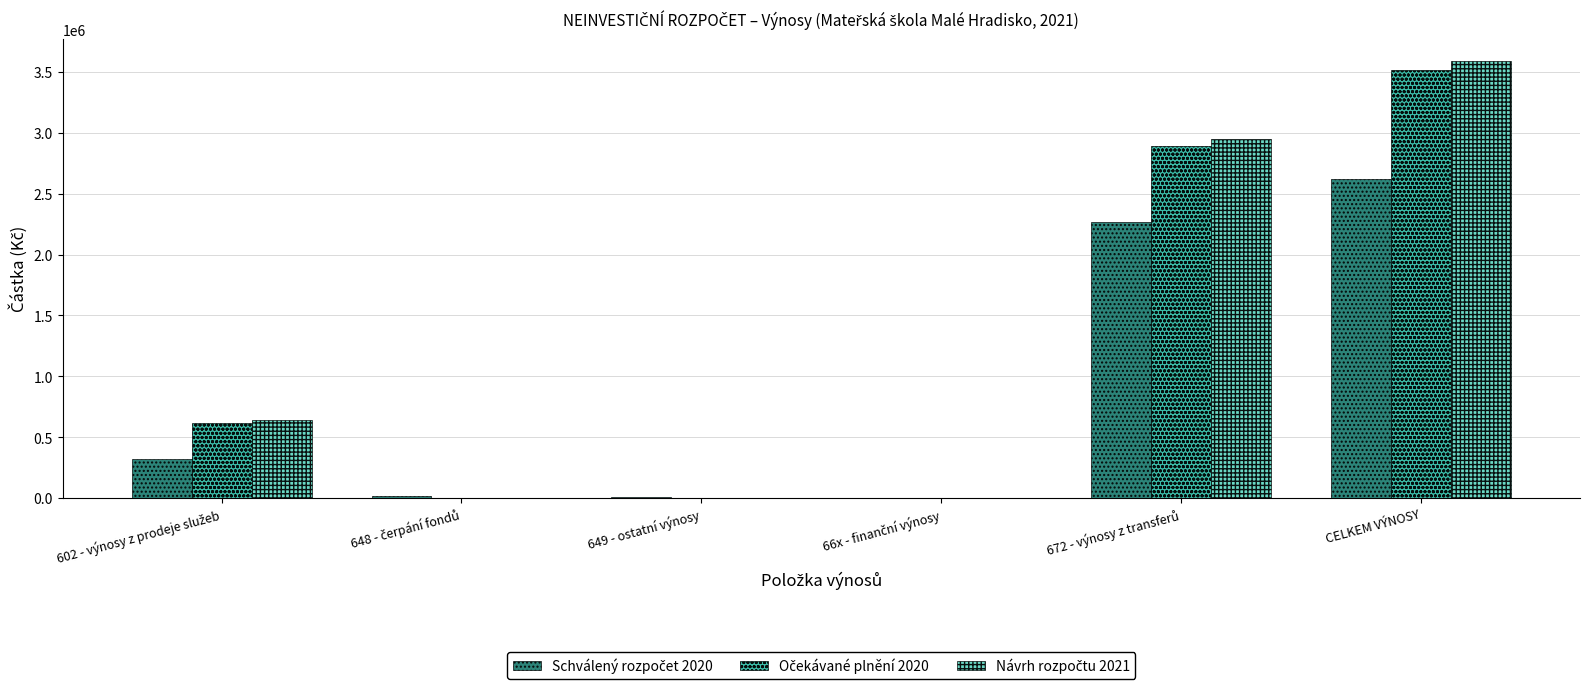

Reading left to right, transcribe all the data shown in this chart.

Schválený rozpočet 2020: 602 - výnosy z prodeje služeb=325000	648 - čerpání fondů=16000	649 - ostatní výnosy=8000	66x - finanční výnosy=40	672 - výnosy z transferů=2270000	CELKEM VÝNOSY=2619040
Očekávané plnění 2020: 602 - výnosy z prodeje služeb=620000	648 - čerpání fondů=0	649 - ostatní výnosy=0	66x - finanční výnosy=60	672 - výnosy z transferů=2890681	CELKEM VÝNOSY=3510741
Návrh rozpočtu 2021: 602 - výnosy z prodeje služeb=640000	648 - čerpání fondů=0	649 - ostatní výnosy=0	66x - finanční výnosy=100	672 - výnosy z transferů=2950000	CELKEM VÝNOSY=3590100